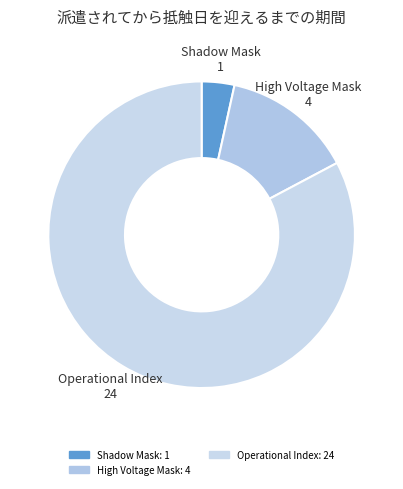

Which category has the biggest portion of the pie?

Operational Index